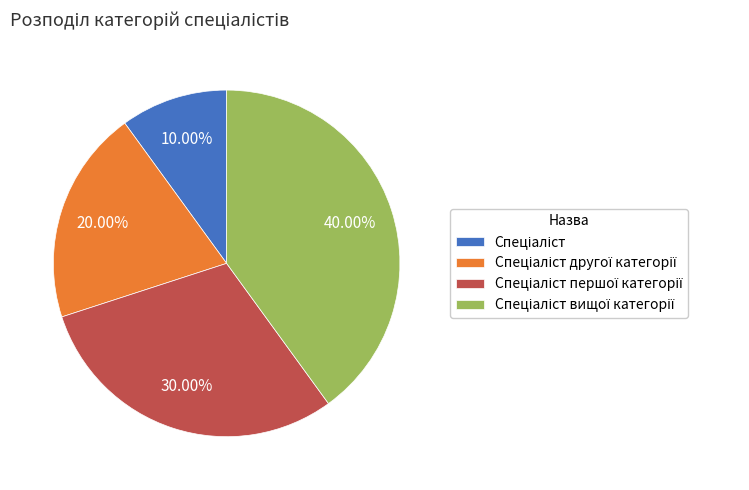

Does any single category account for the majority?

No